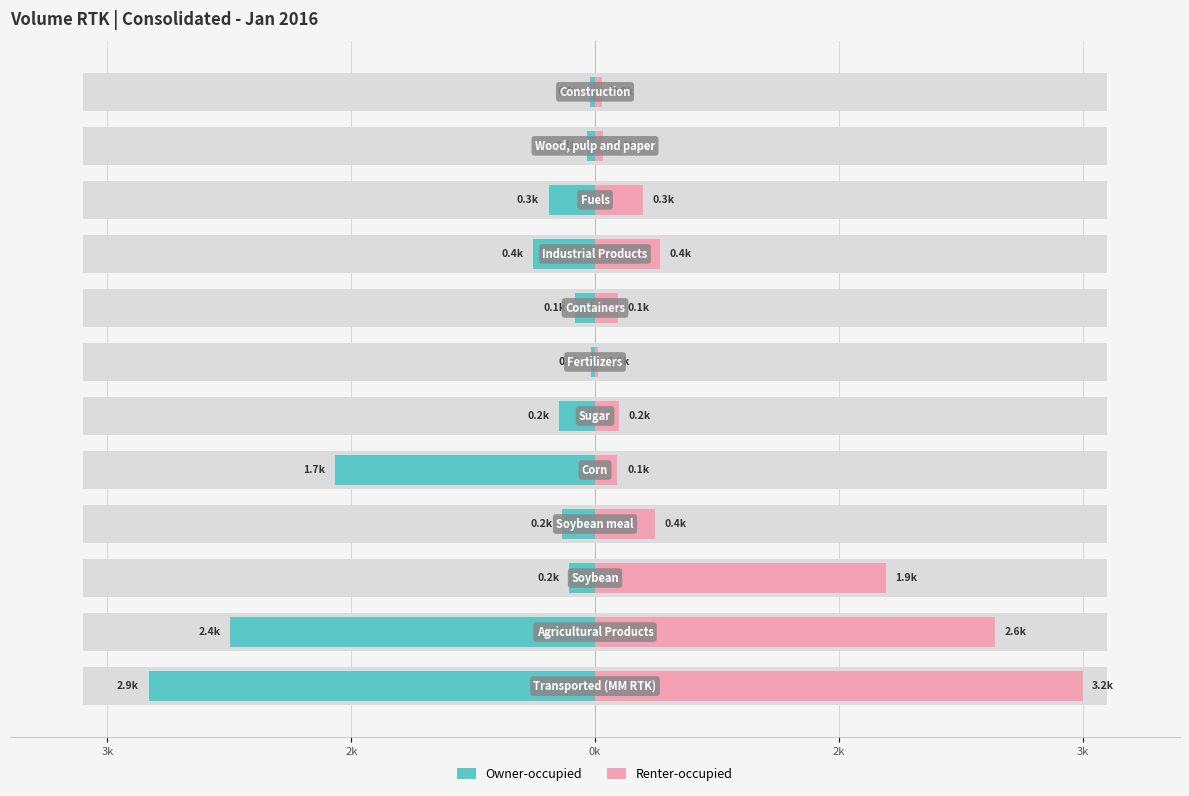

Is it true that Owner-occupied equals -28.3 at 6?

True